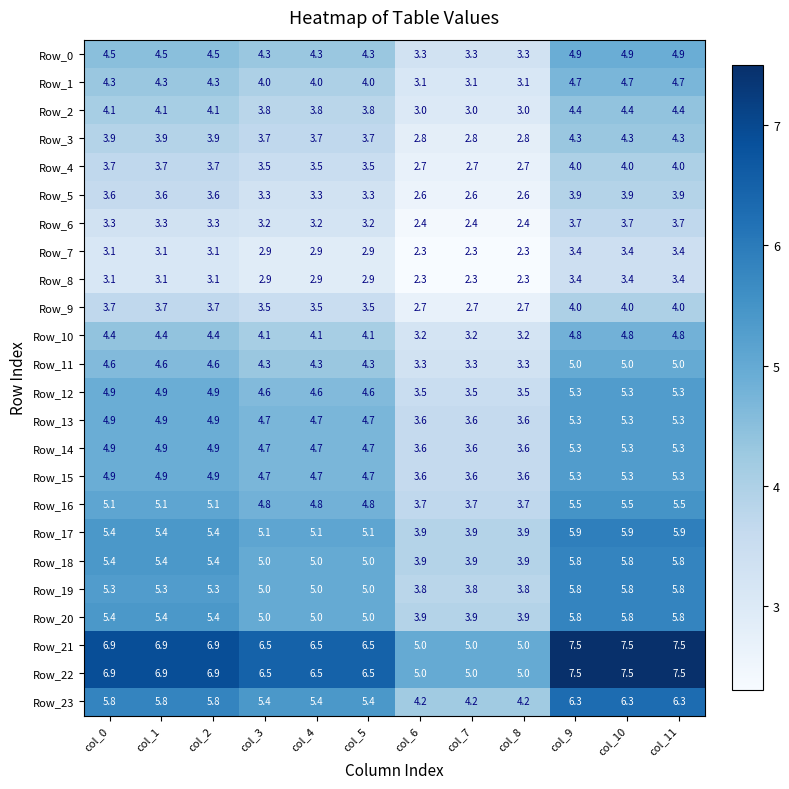

What value does the Row_3 series have at col_5?

3.7